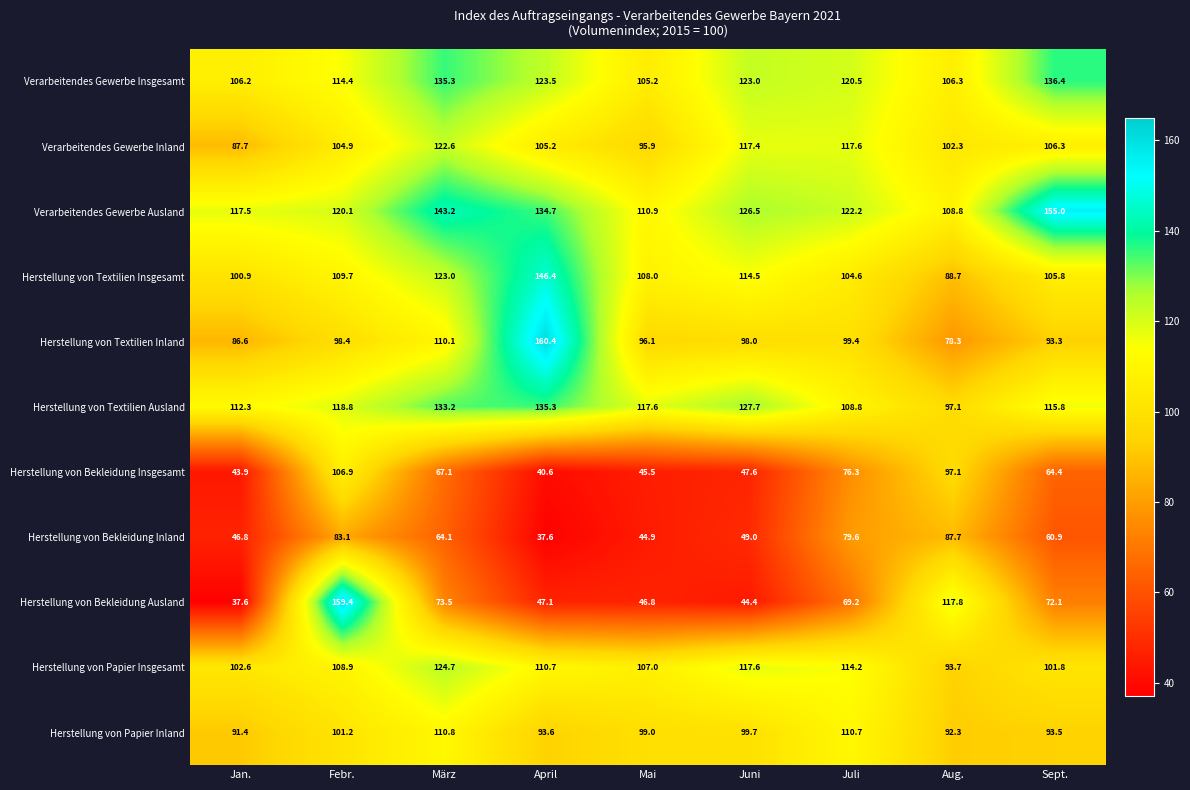

At which label is Verarbeitendes Gewerbe Ausland closest to 131?

April